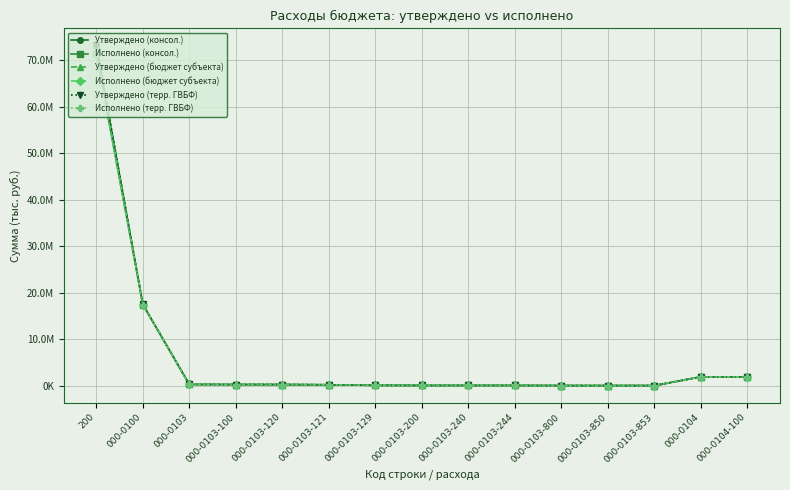

True or false: Утверждено (бюджет субъекта) and Утверждено (терр. ГВБФ) intersect in this chart.

False